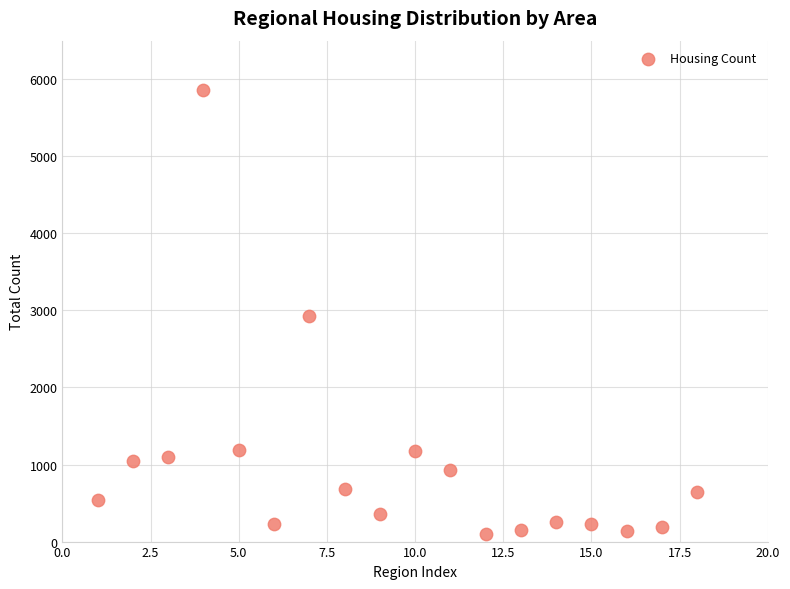

What is the range of X values (max minus min)?

17